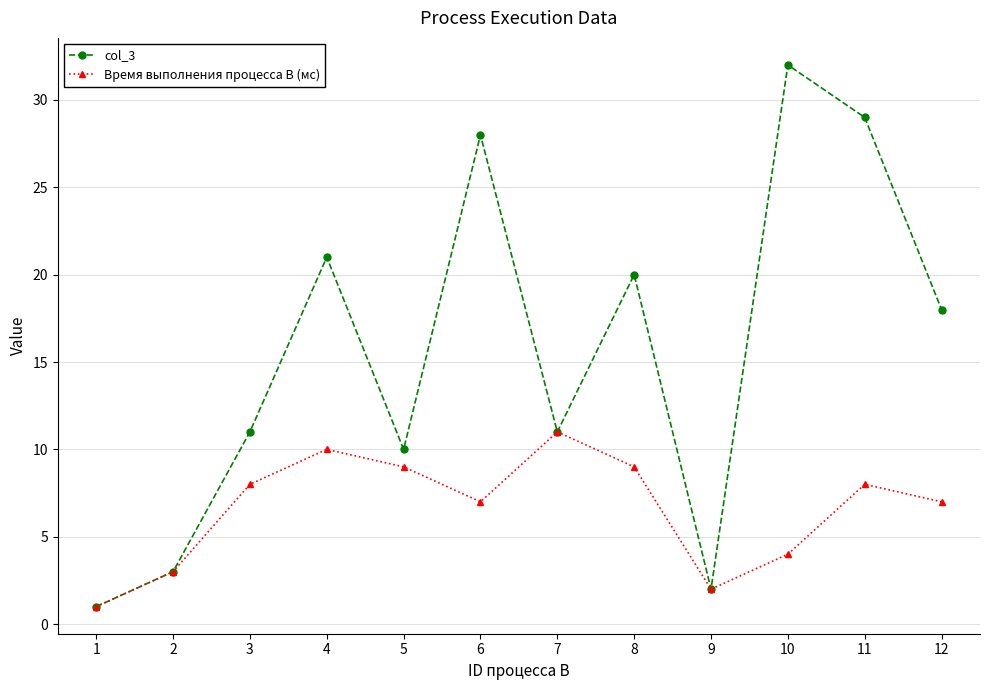

The Время выполнения процесса B (мс) series shows 6 at 4. True or false?

False